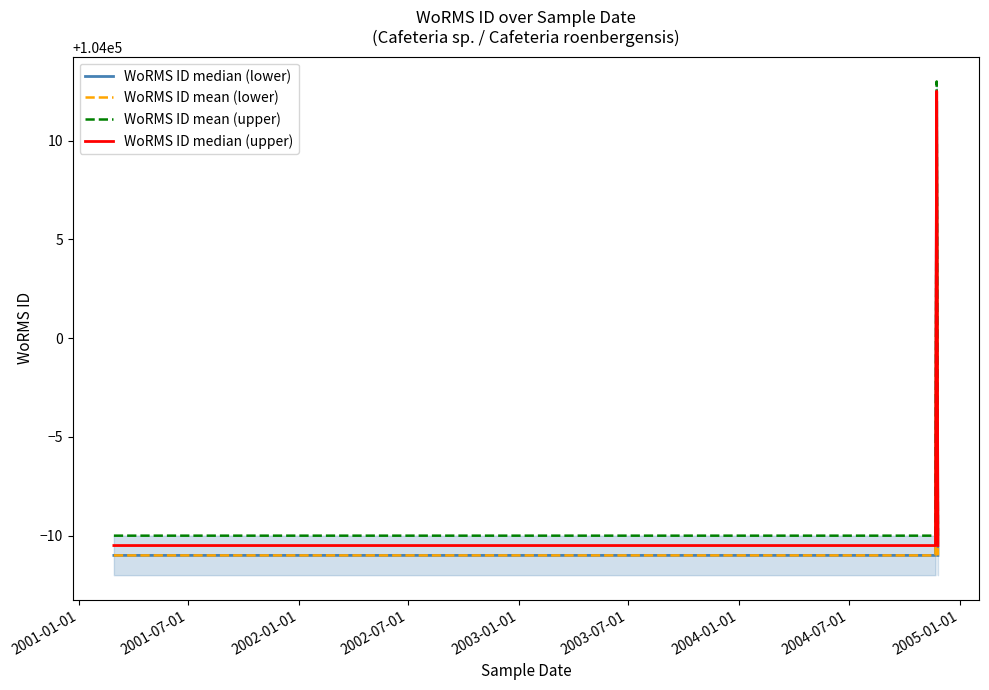

What is the sum of all WoRMS ID mean (upper) values?

415983.0